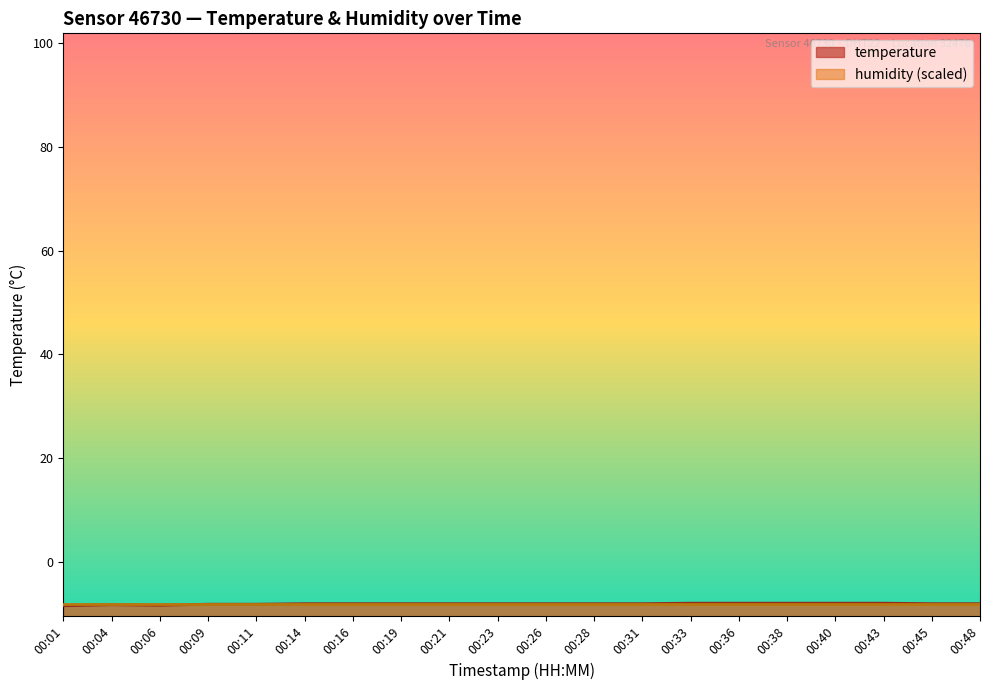

At which label is the value closest to -8?

00:33